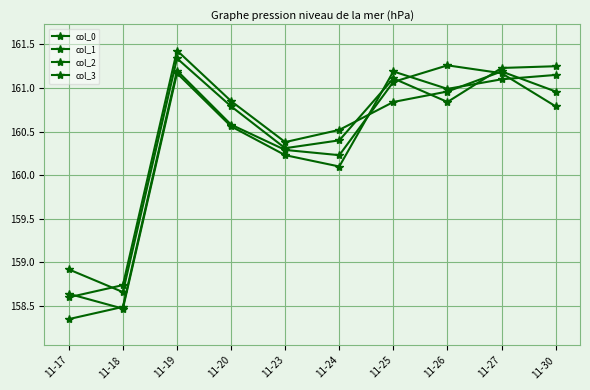

How many values in the col_2 series are below 160?

2